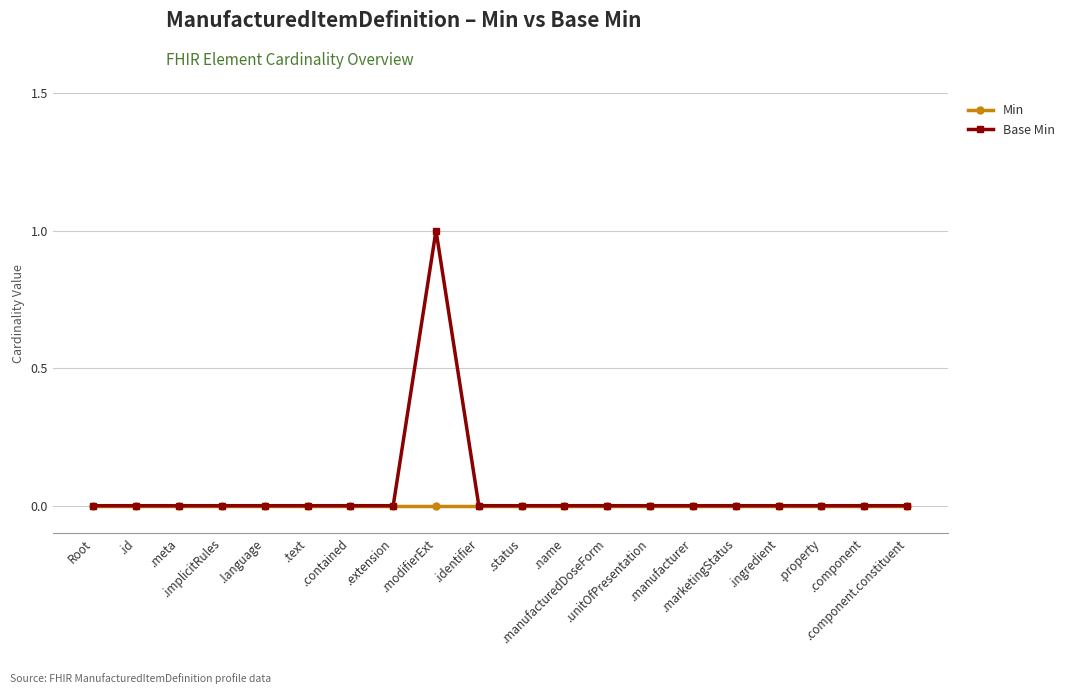

List the series in order of their peak value, lowest first.

Min, Base Min